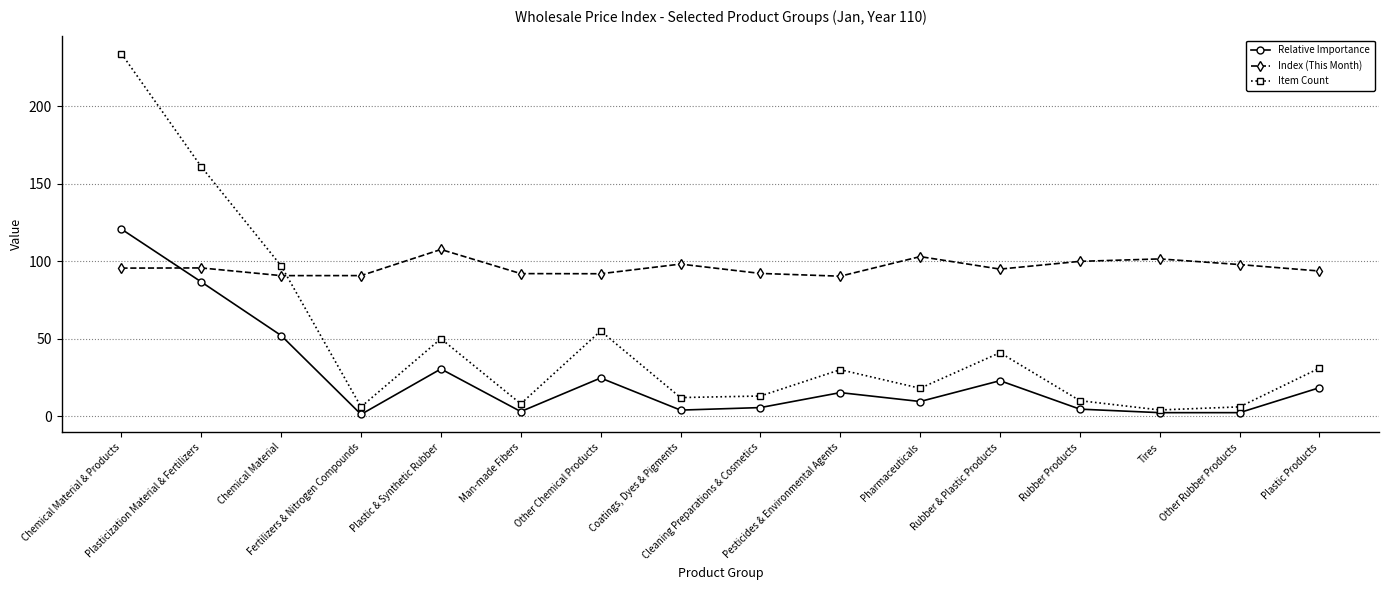

What is the difference between the Relative Importance values at Chemical Material and Tires?

49.8